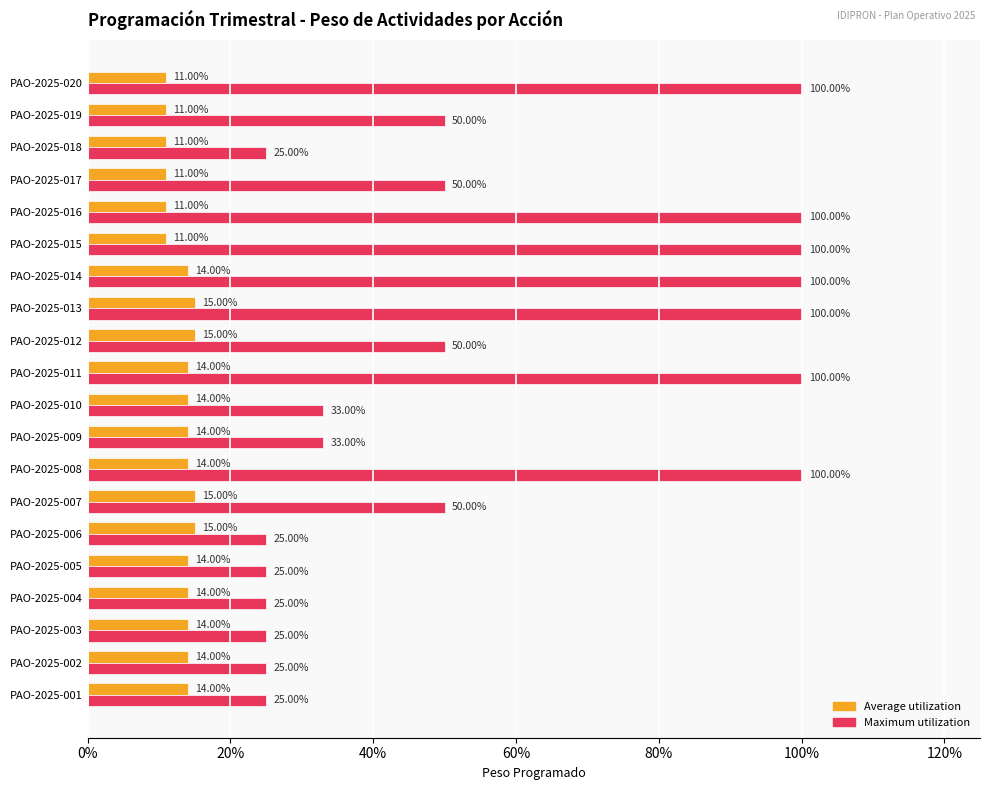

What are all the series names shown in the legend?

Average utilization, Maximum utilization